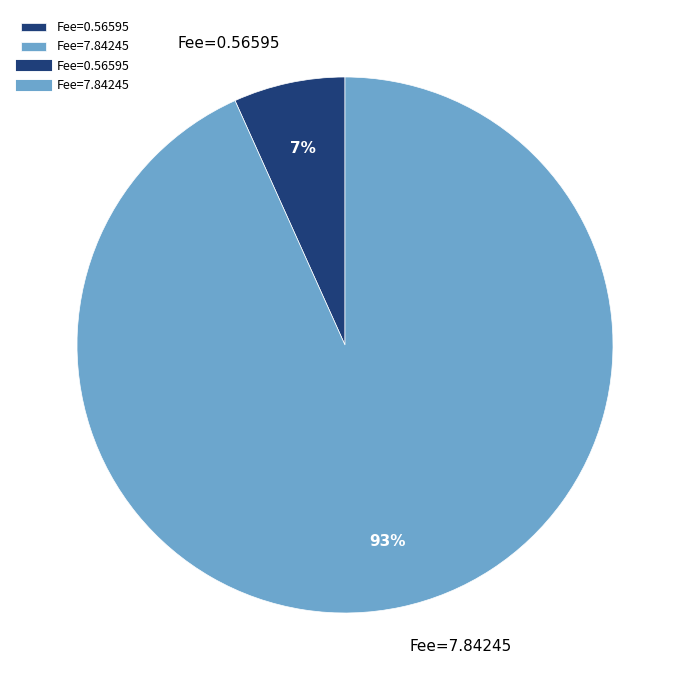

Which has a higher value, Fee=0.56595 or Fee=7.84245?

Fee=7.84245